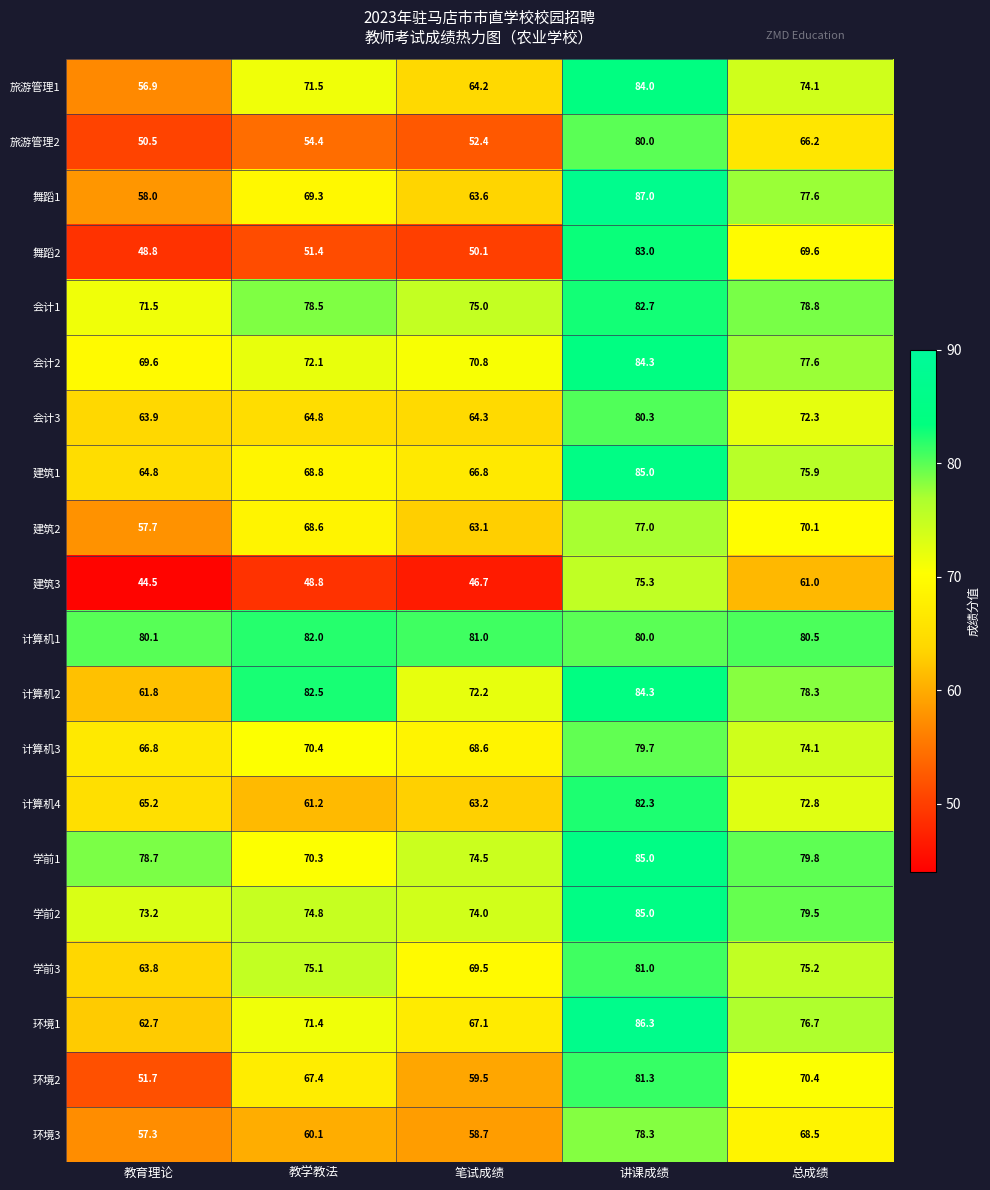

The value of 环境3 at 笔试成绩 is 58.7. True or false?

True